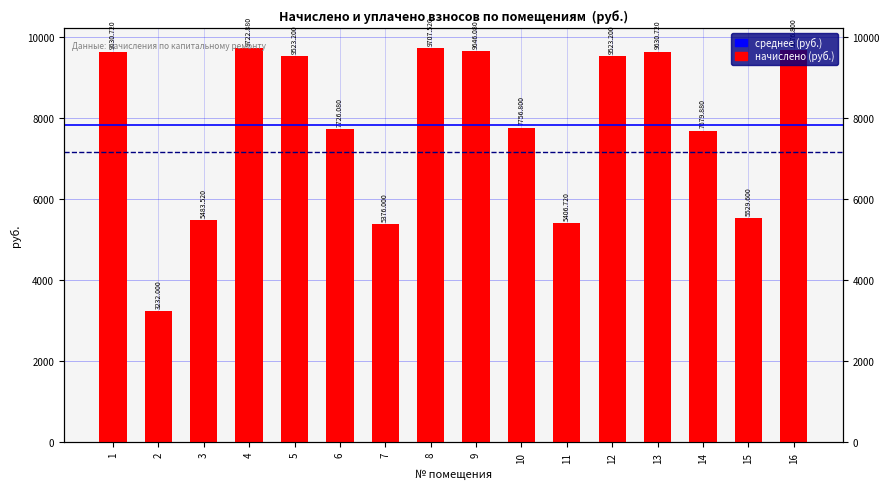

The chart shows a value of 1937.2 at 16. True or false?

False